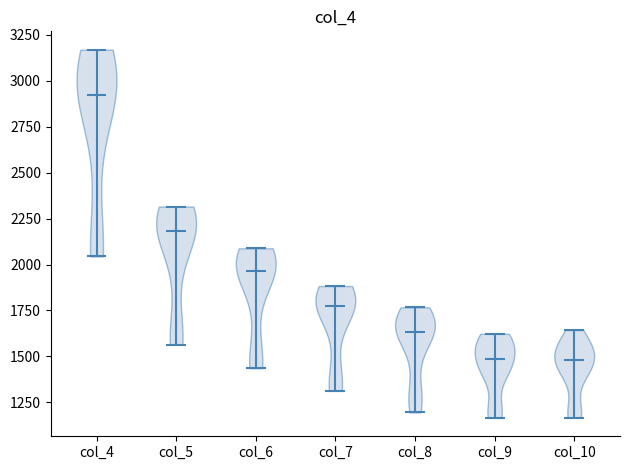

Which violin has the highest median line?

col_4